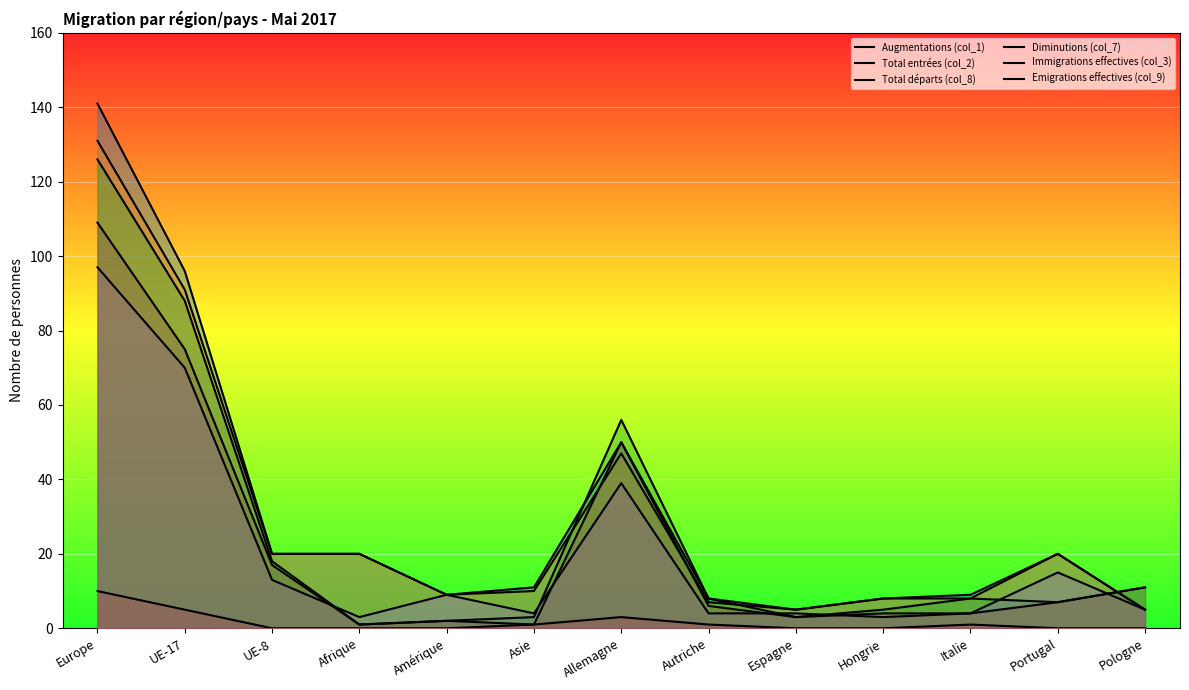

What is the sum of the Immigrations effectives (col_3) values at Hongrie and Europe?

100